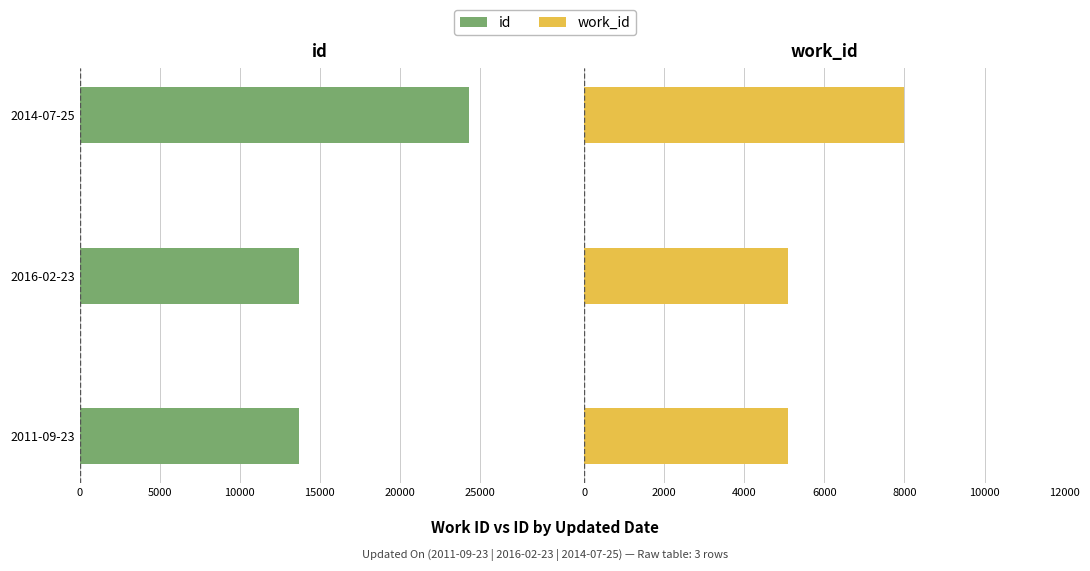

Reading right to left, extract all data points from this chart.

id: -24296	-13715	-13708
work_id: 7984	5088	5088